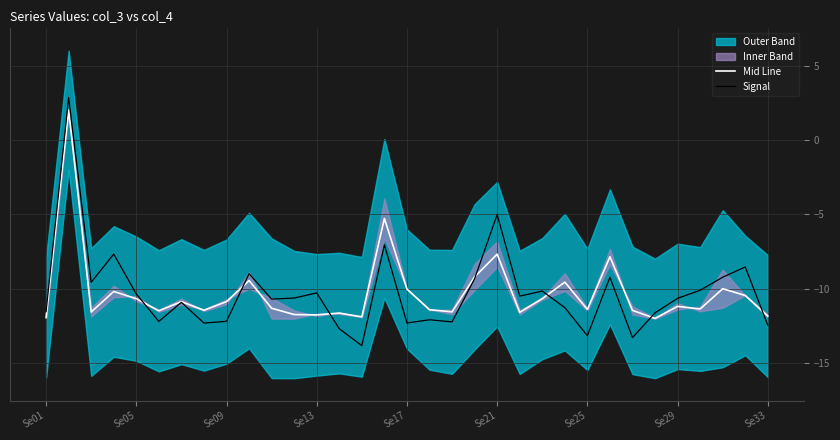

The value of Signal at Se29 is -10.6. True or false?

True